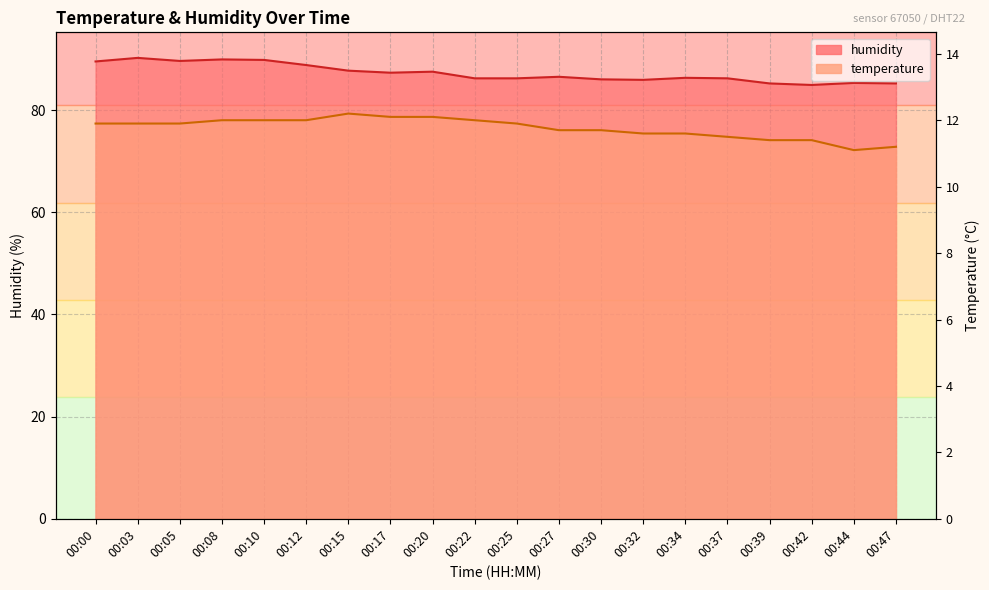

Rank the series by their average value, from lowest to highest.

temperature, humidity